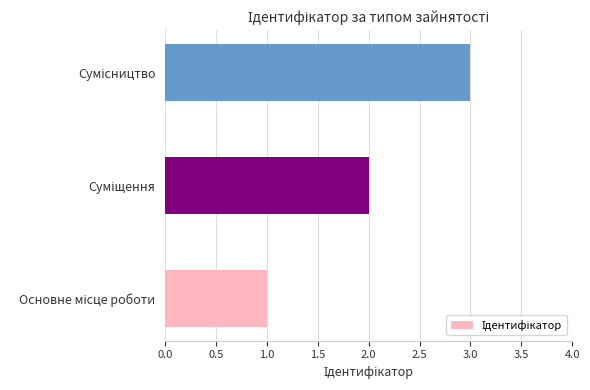

What is the greatest value displayed?

3